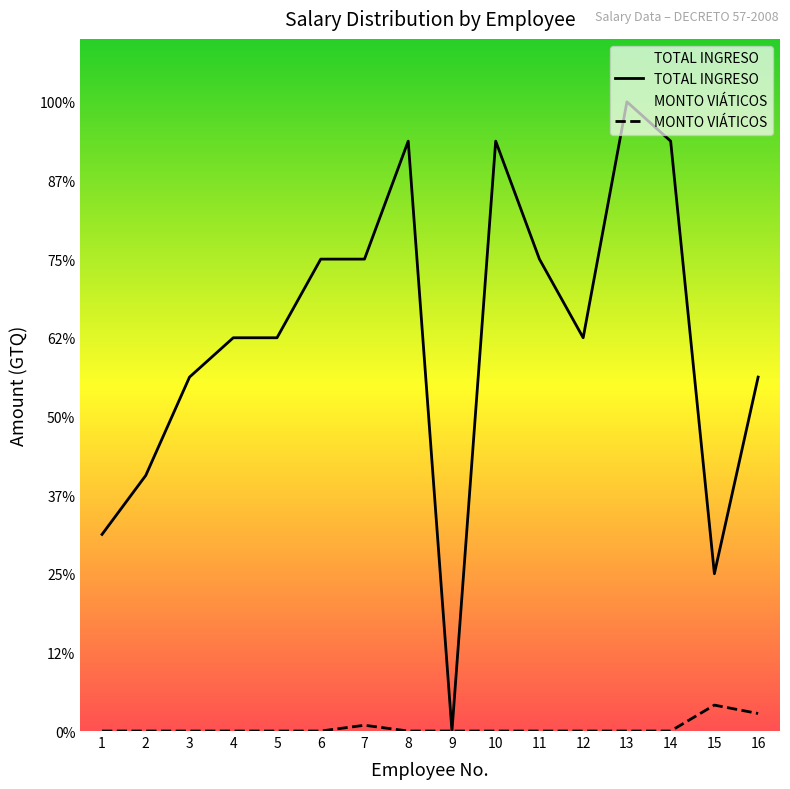

Rank the series by their average value, from lowest to highest.

MONTO VIÁTICOS, TOTAL INGRESO